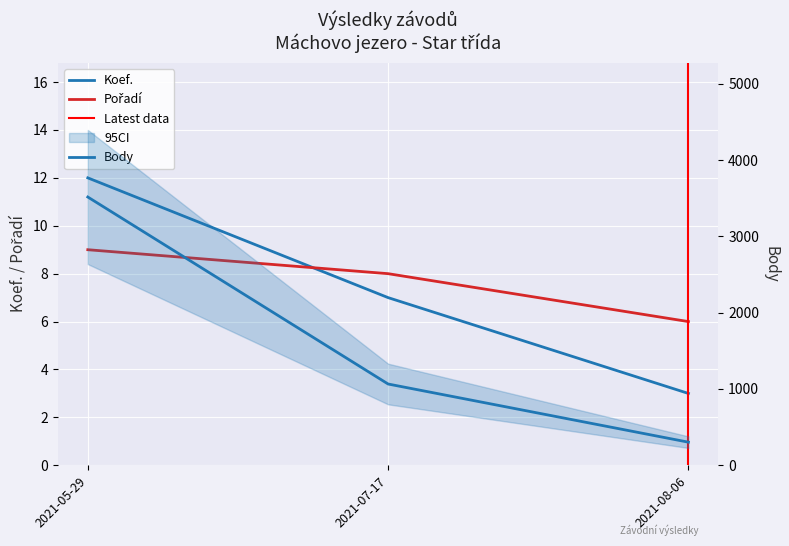

Reading left to right, what are all the values shown in this chart?

Koef.: 12	7	3
Pořadí: 9	8	6
Body: 3515	1065	303